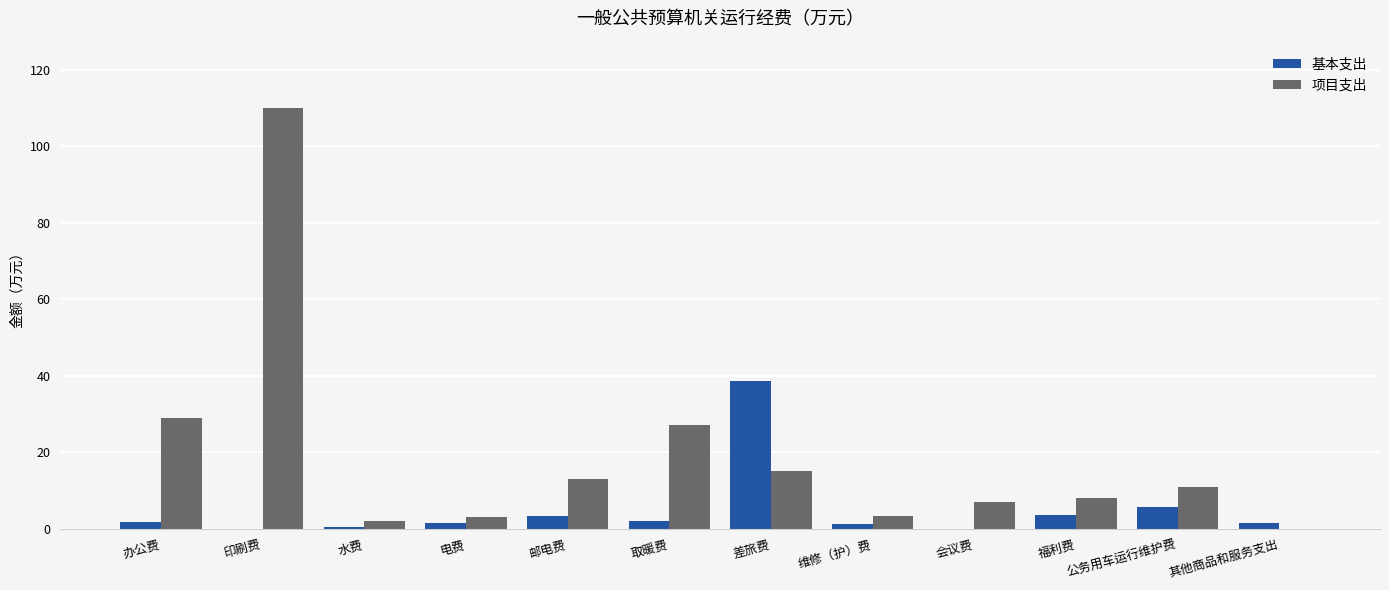

Where is 项目支出 nearest to the value 55?

办公费